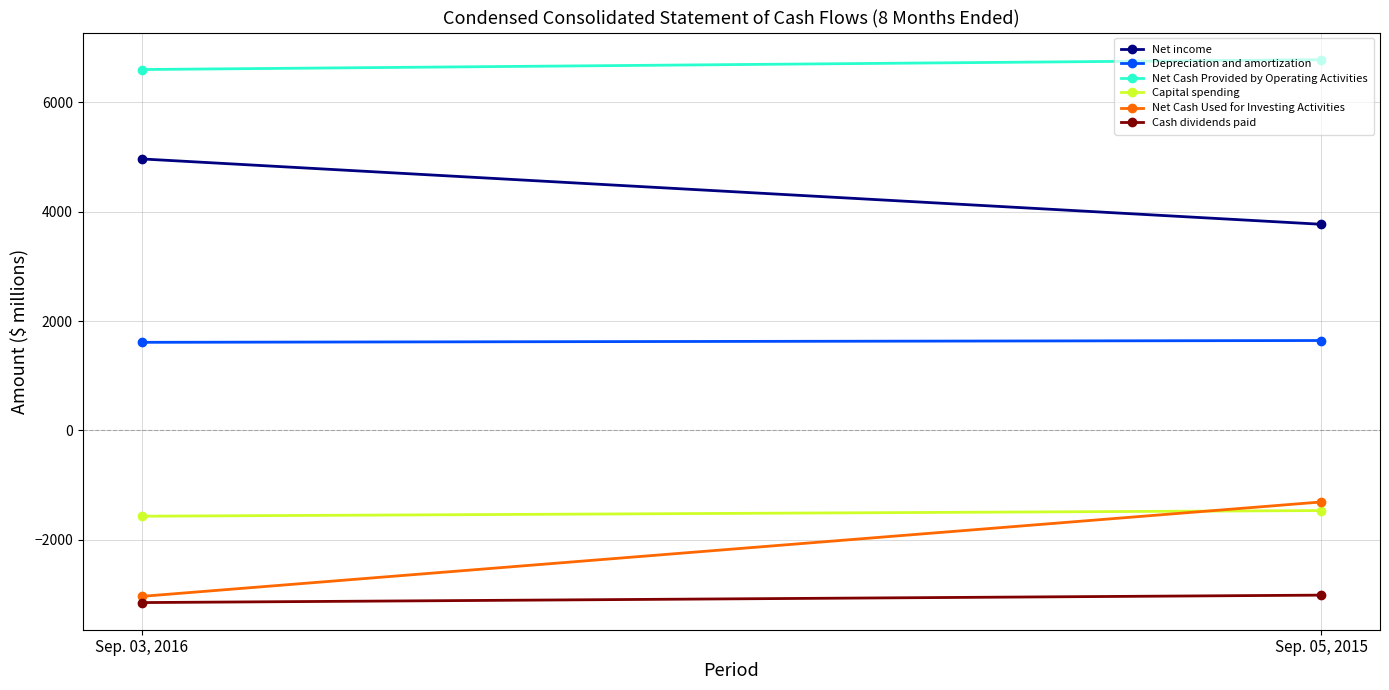

How many data points does each series have?

2